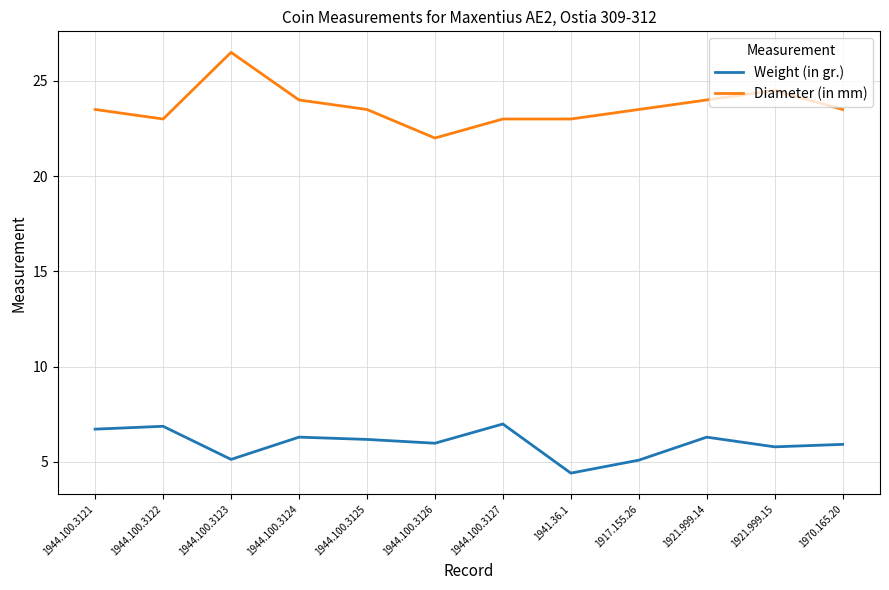

Which series has the widest spread of values?

Diameter (in mm)